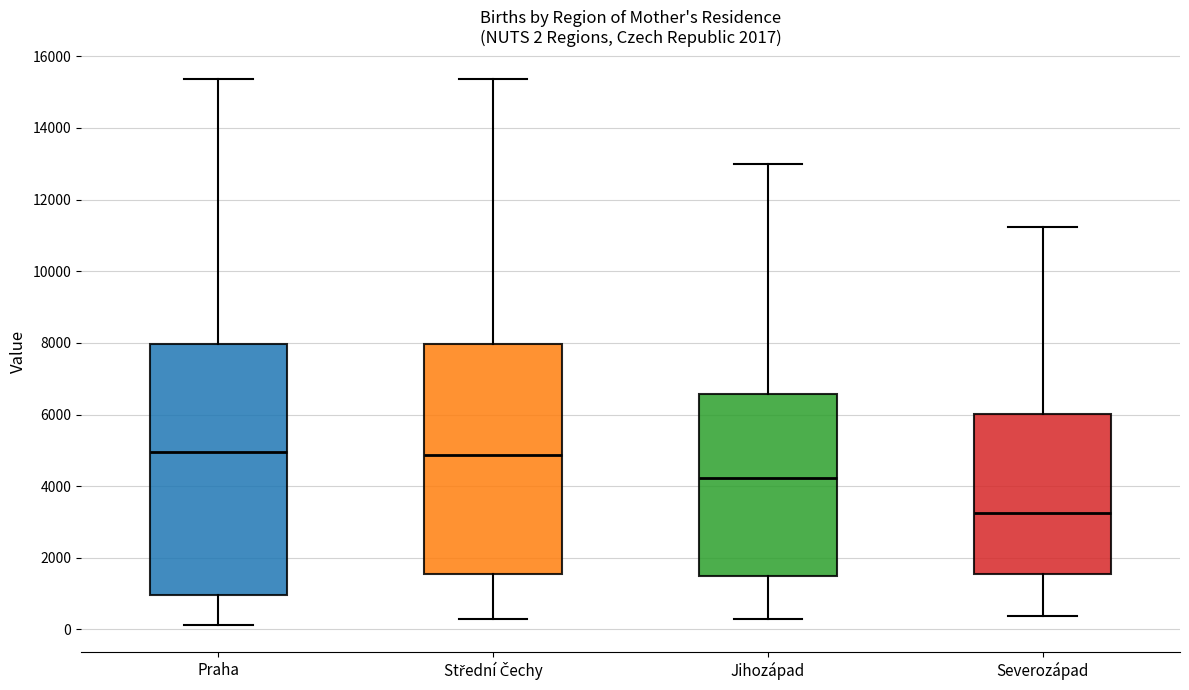

Comparing the boxes themselves (not the whiskers), which one is the tallest?

Praha